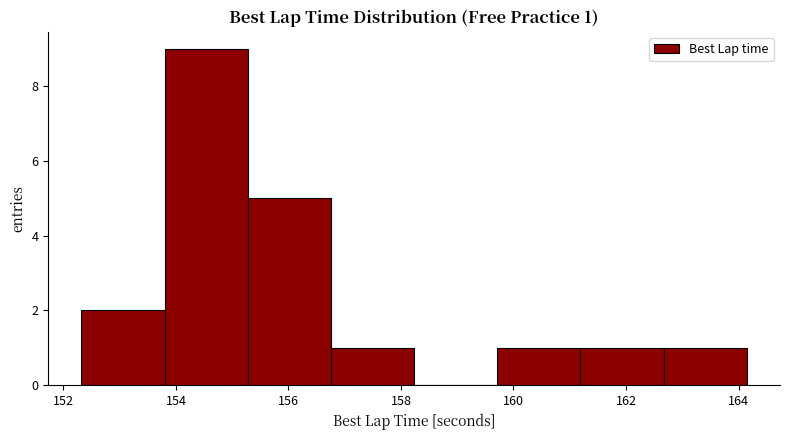

Which range on the x-axis has the tallest bar?

153.8 to 155.2